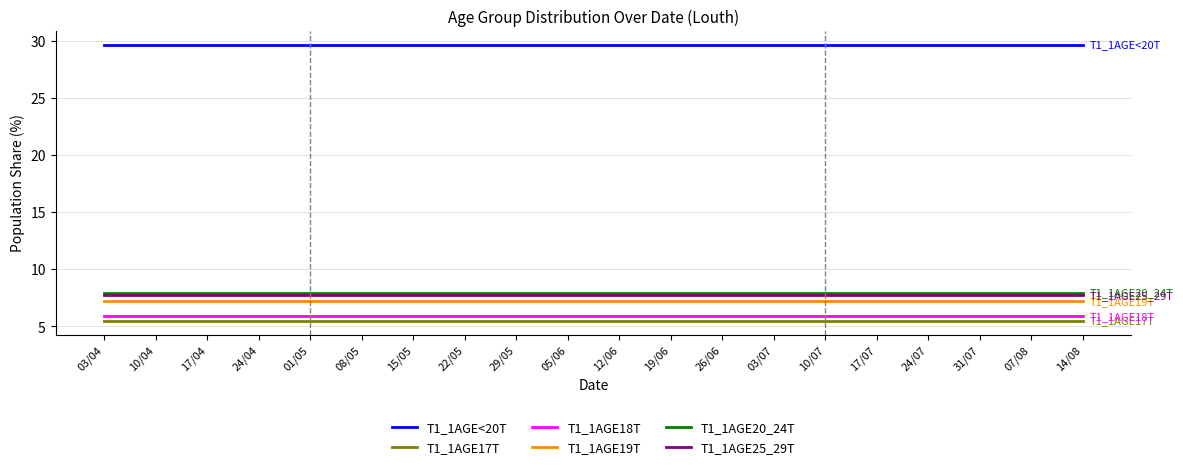

What is the lowest value of the T1_1AGE25_29T series?

7.7